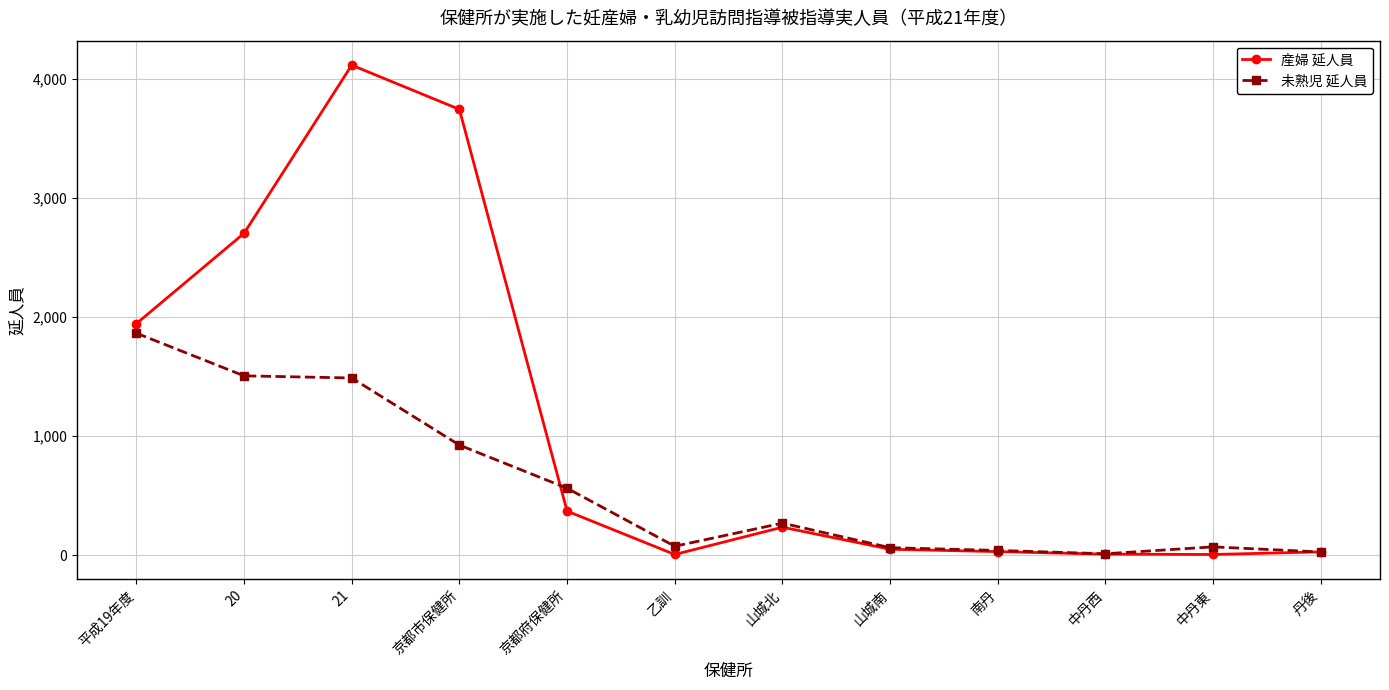

List the series in order of their overall mean, highest first.

産婦 延人員, 未熟児 延人員